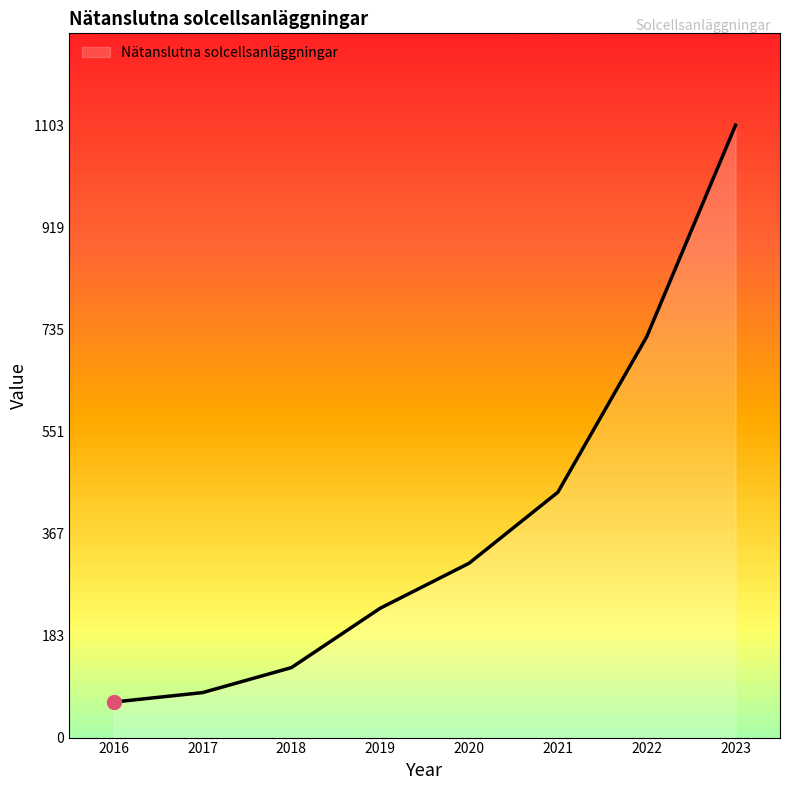

What is the change in value from 2016 to 2018?

+62